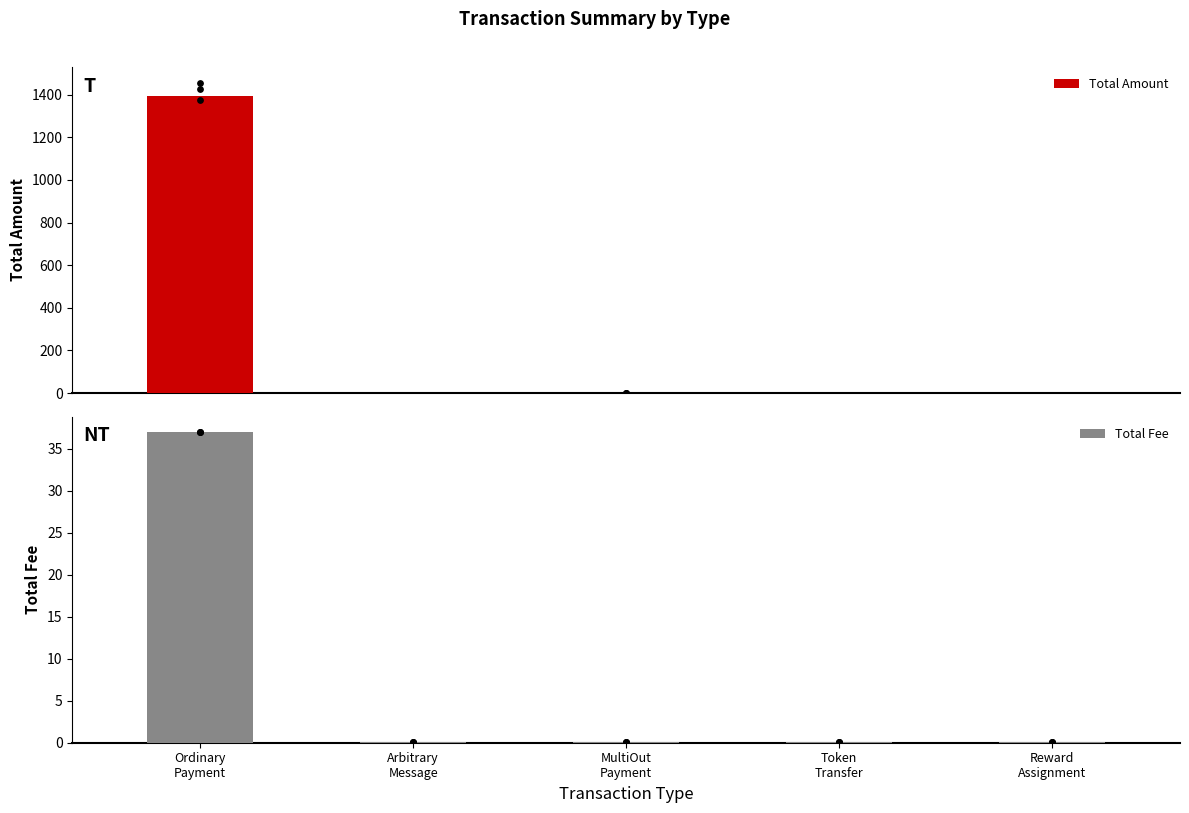

What are all the series names shown in the legend?

Total Amount, Total Fee